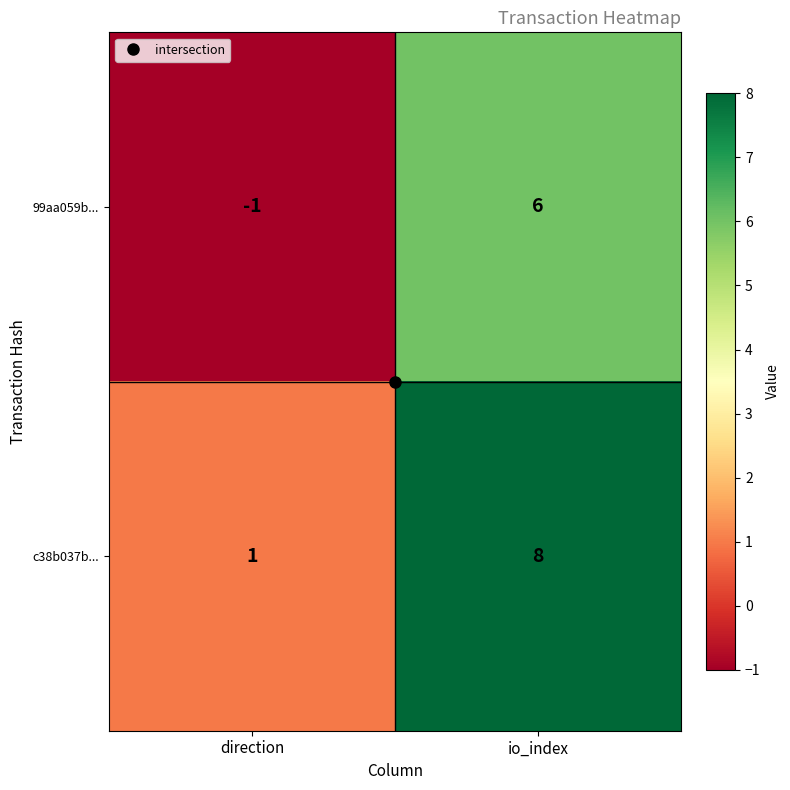

What is the difference between the highest and lowest values at direction?

2